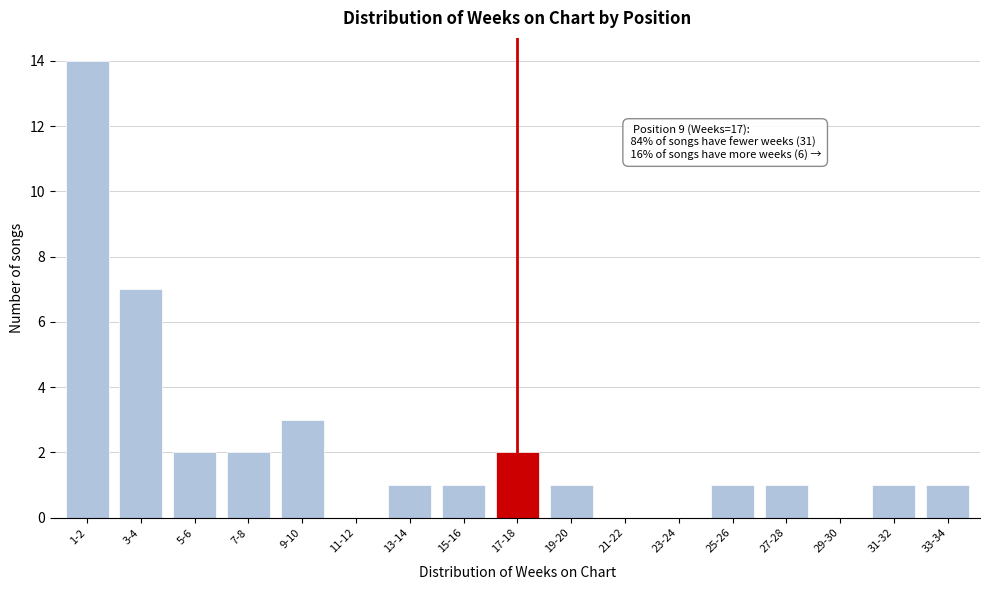

Reading left to right, transcribe all the data shown in this chart.

1-2=14	3-4=7	5-6=2	7-8=2	9-10=3	11-12=0	13-14=1	15-16=1	17-18=2	19-20=1	21-22=0	23-24=0	25-26=1	27-28=1	29-30=0	31-32=1	33-34=1